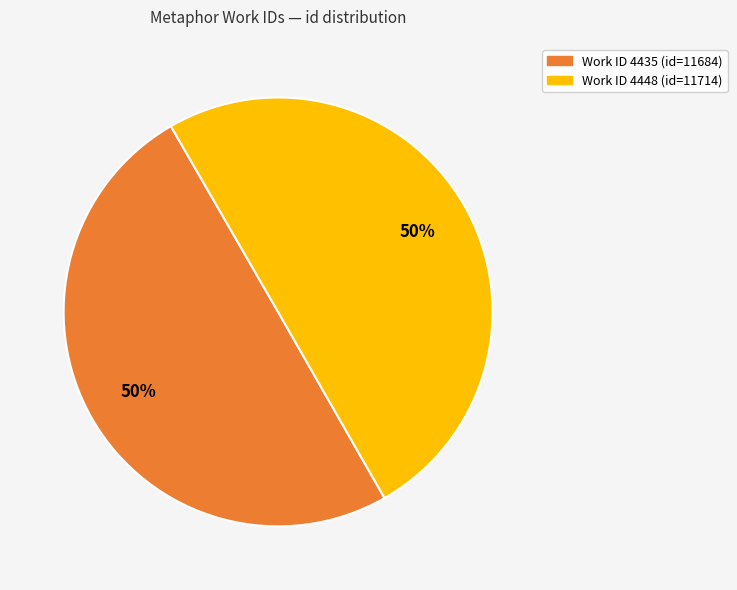

How many segments does this pie chart have?

2